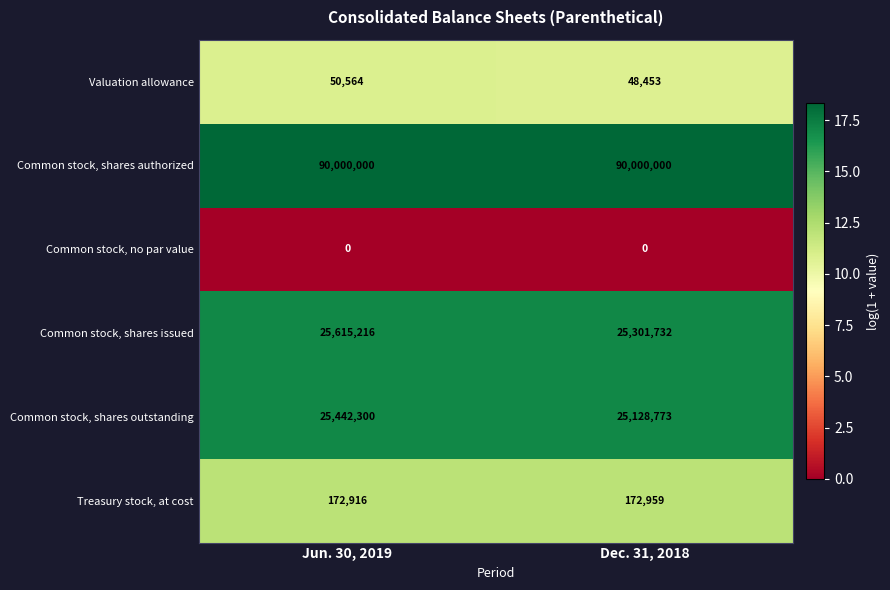

Which series changed the most between Jun. 30, 2019 and Dec. 31, 2018?

Common stock, shares outstanding